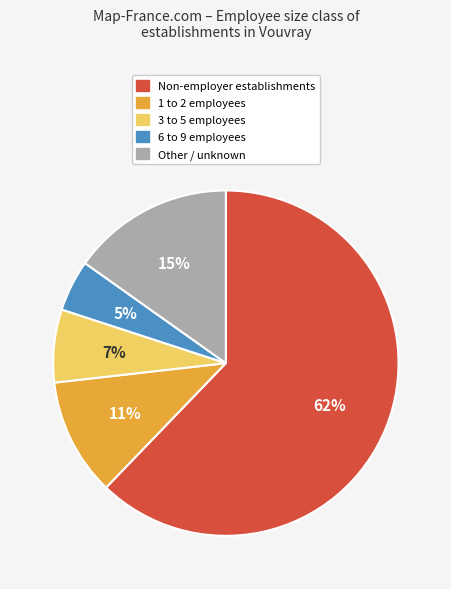

What is the smallest slice in the pie chart?

6 to 9 employees